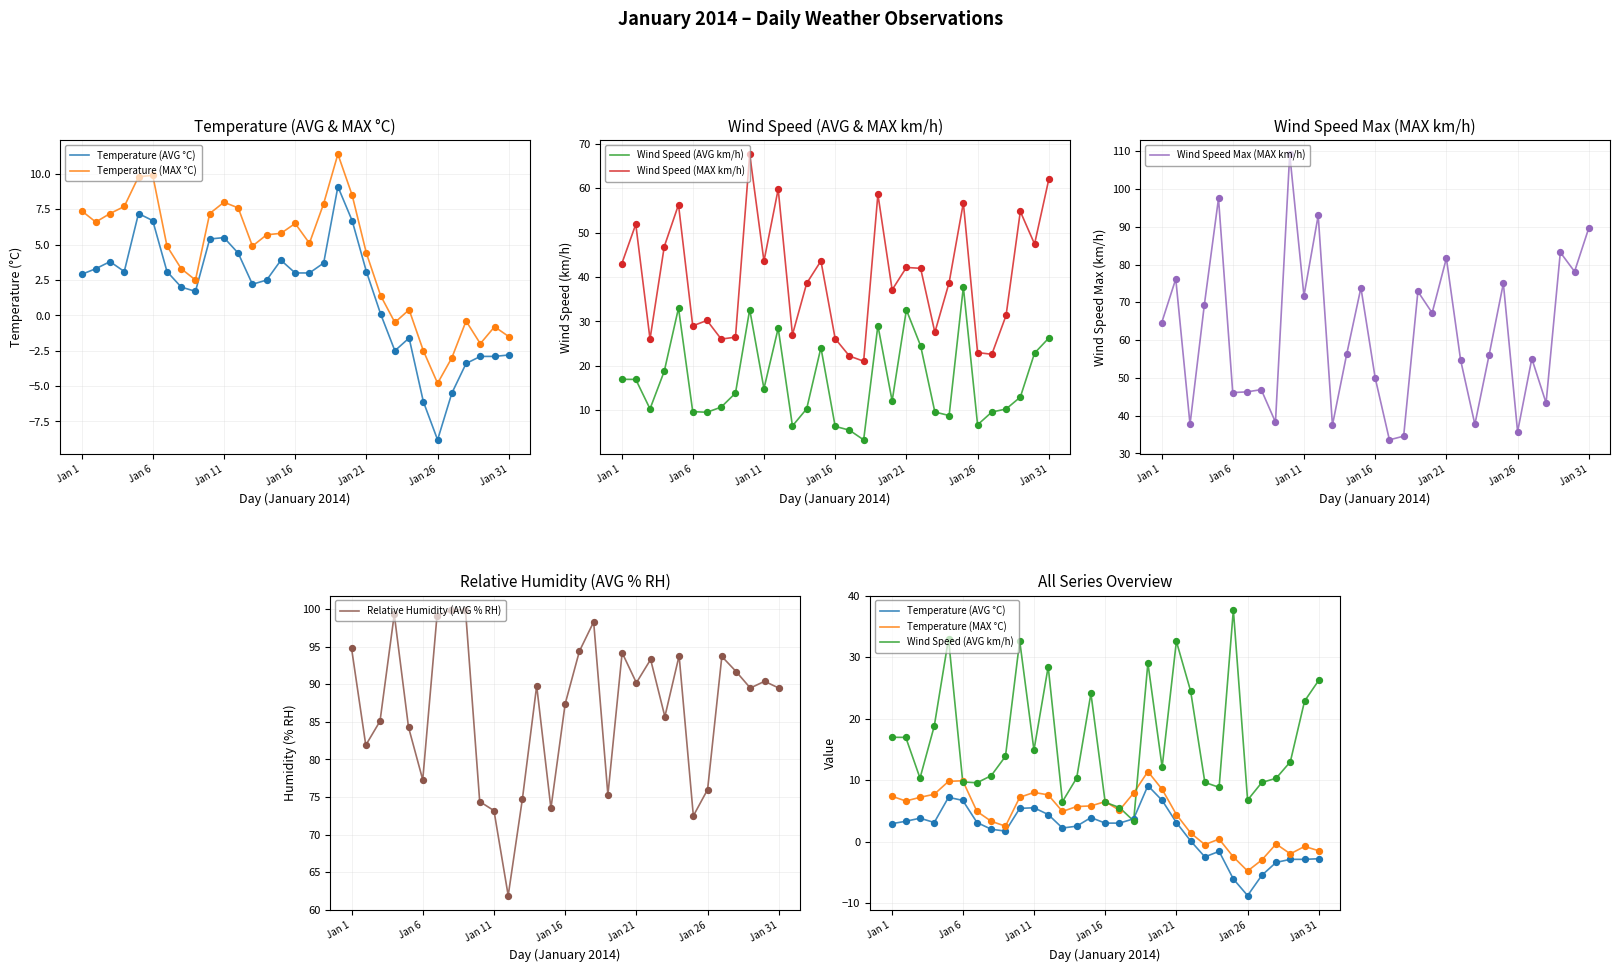

Which series contains the lowest Y value?

Temperature (AVG °C)